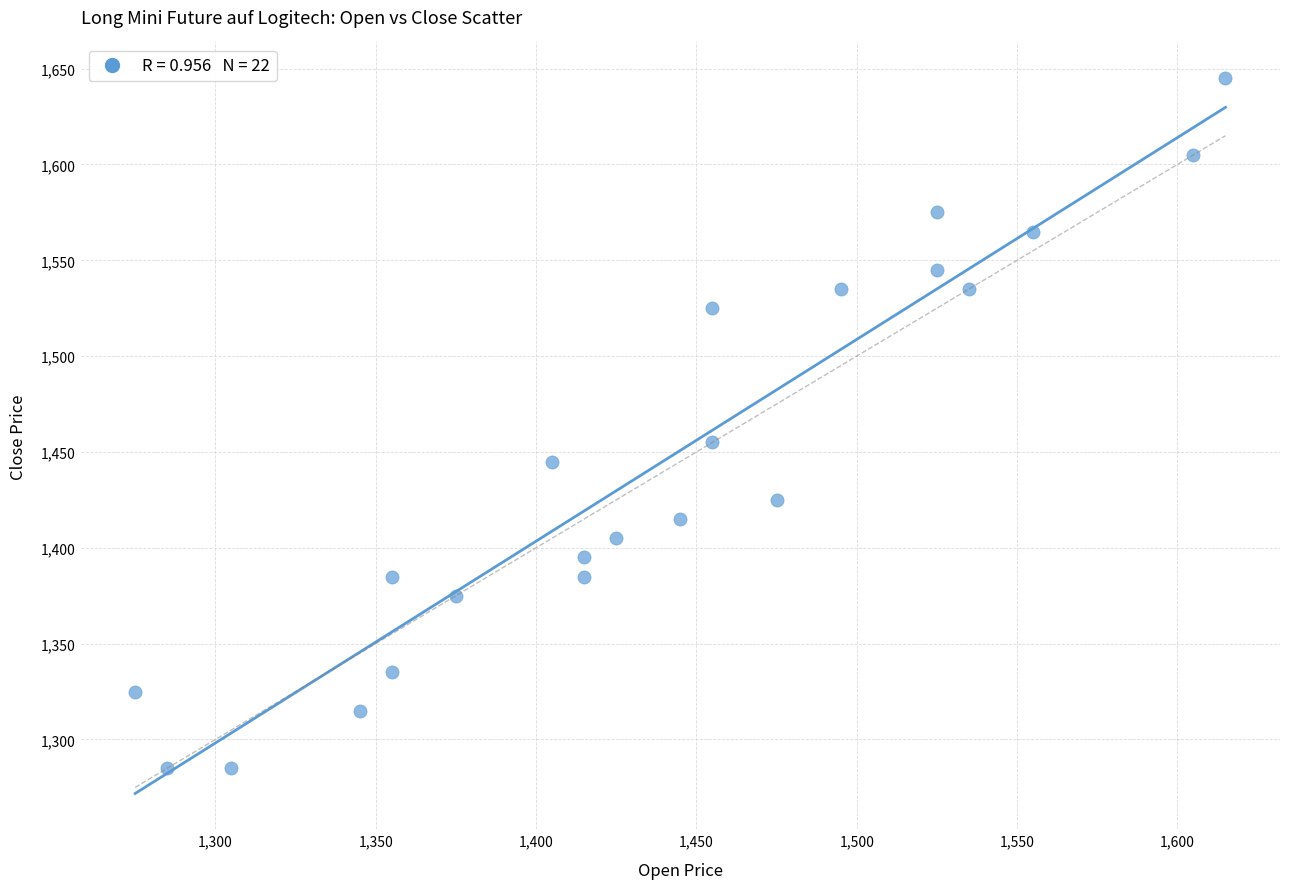

What Y value in the scatter plot is closest to 1465?

1455